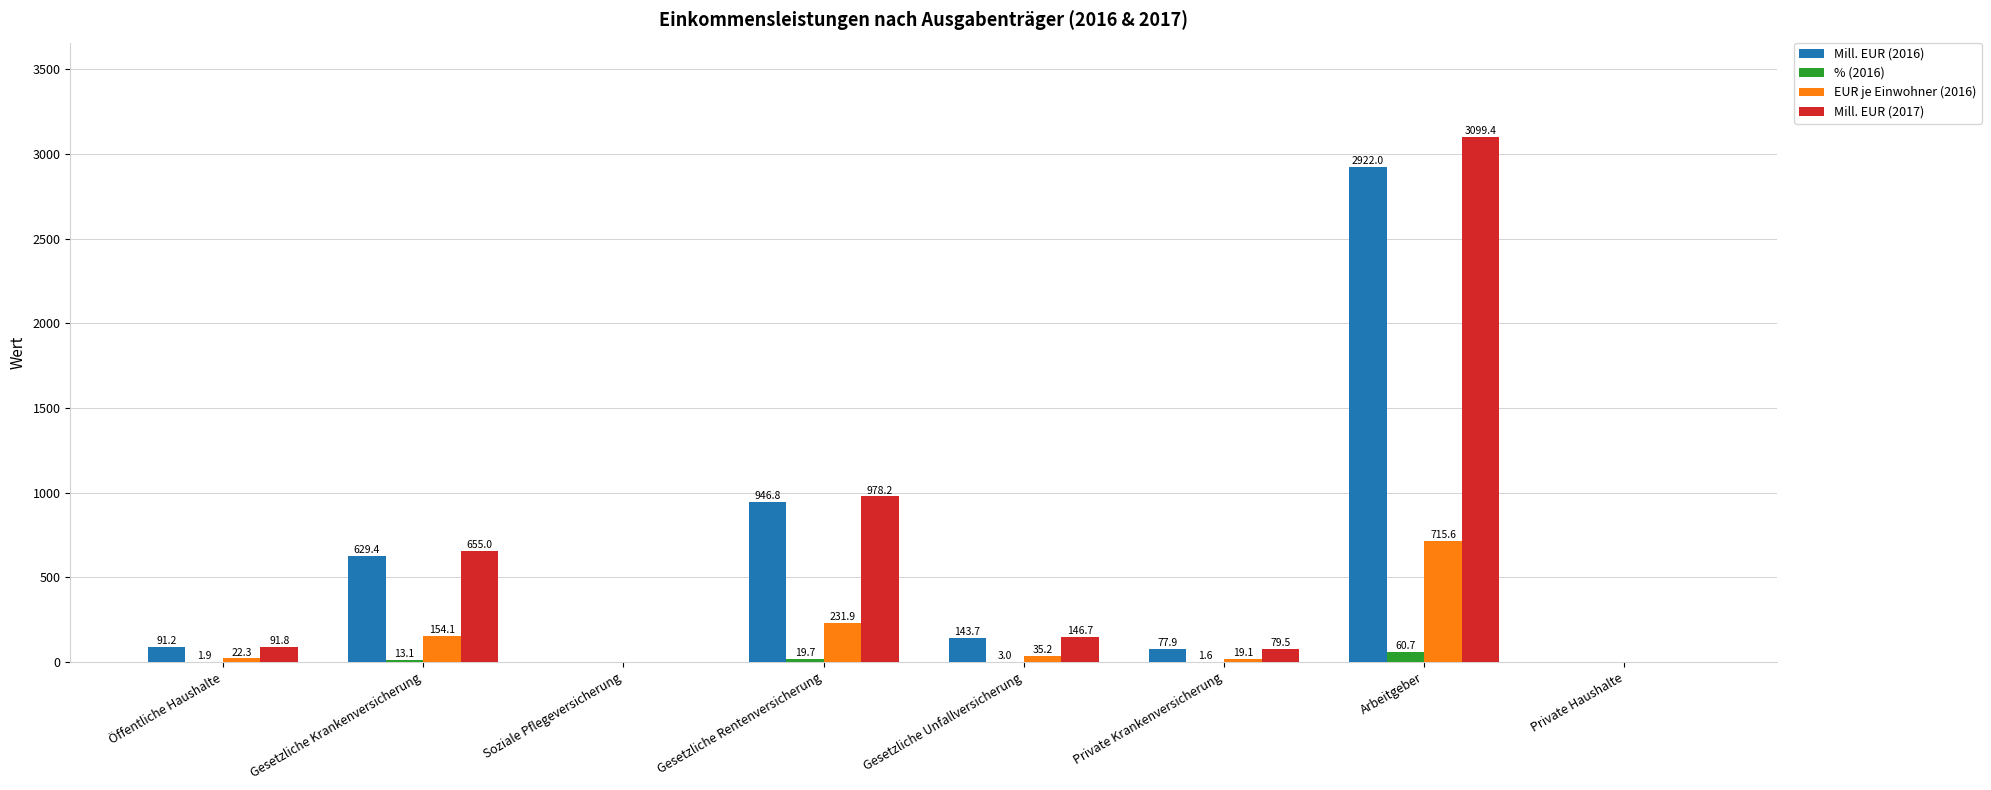

What is the average value of the Mill. EUR (2016) series?

601.4